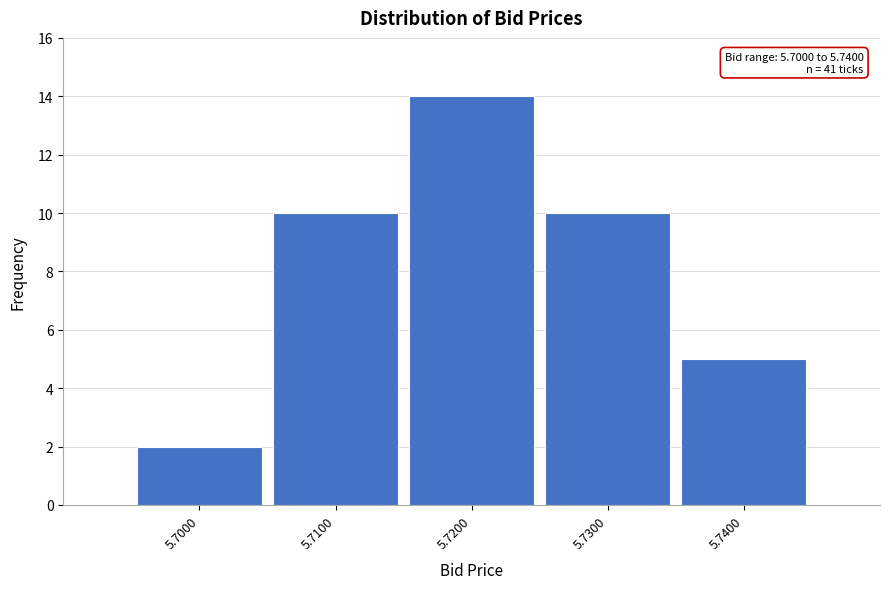

Reading left to right, extract all data points from this chart.

2	10	14	10	5